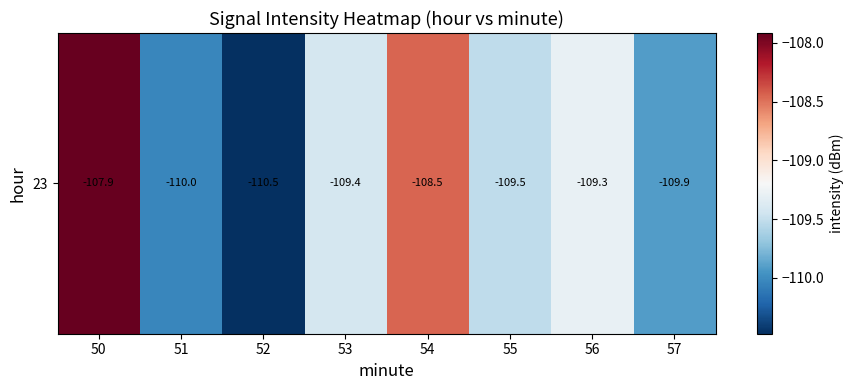

List the labels in order of value, largest first.

50, 54, 56, 53, 55, 57, 51, 52